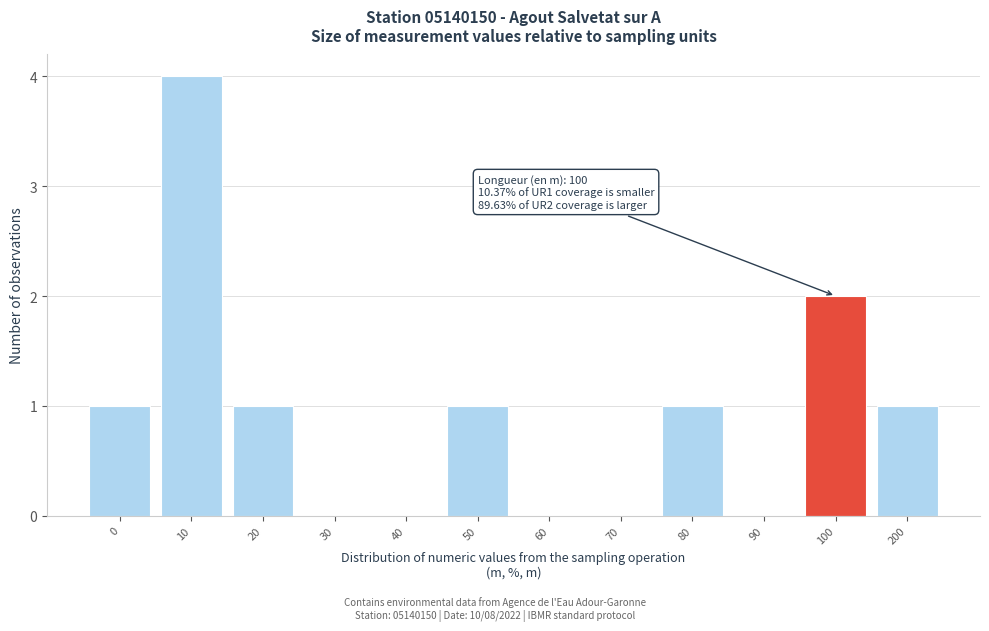

Reading right to left, transcribe all the data shown in this chart.

200=1	100=2	90=0	80=1	70=0	60=0	50=1	40=0	30=0	20=1	10=4	0=1